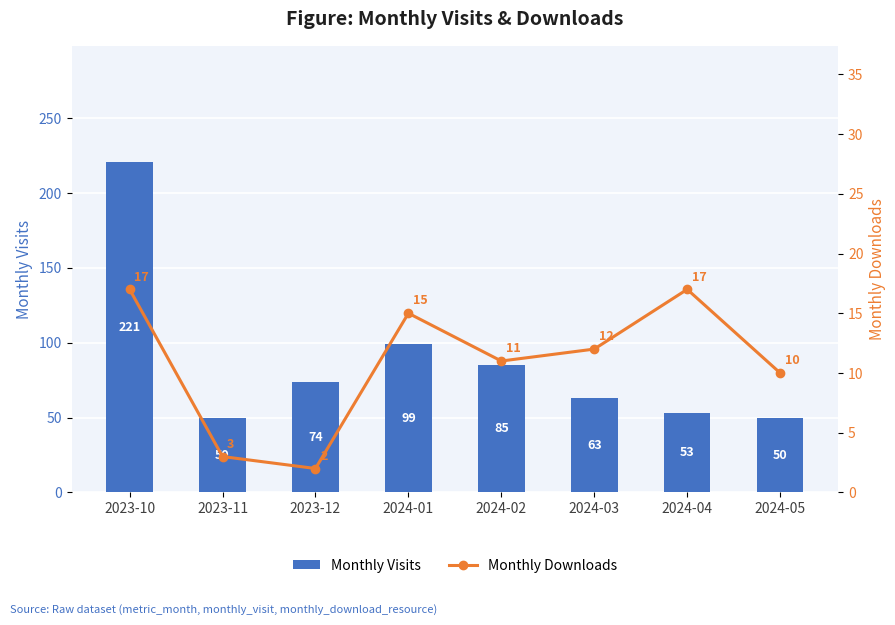

Rank the series by their average value, from lowest to highest.

Monthly Downloads, Monthly Visits